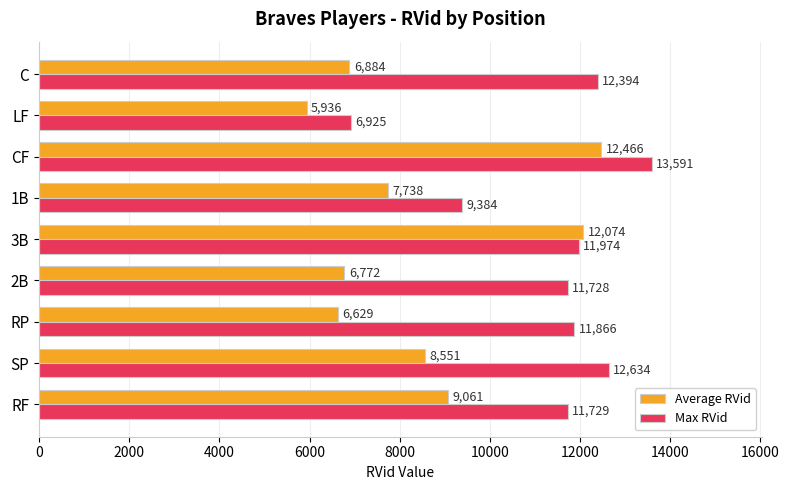

The Max RVid series shows 4243.0 at SP. True or false?

False